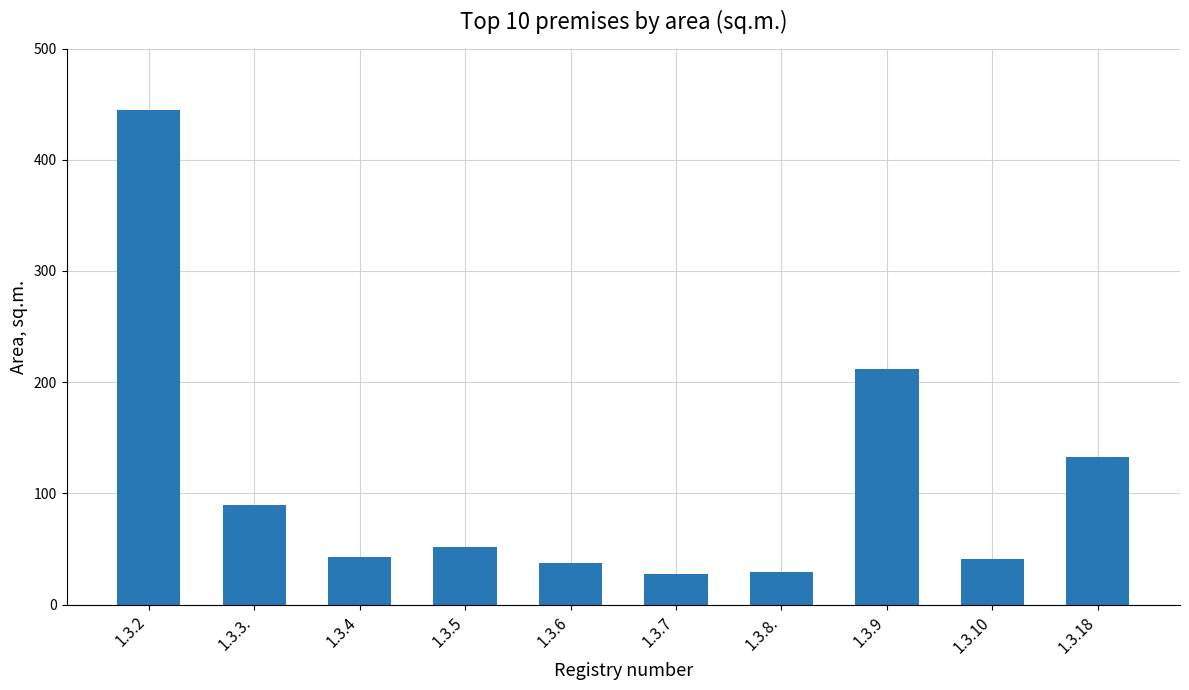

The value at 1.3.18 is 49.6. True or false?

False